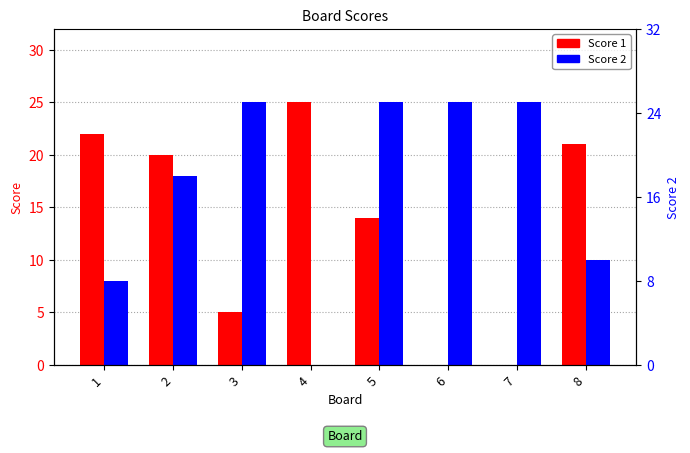

True or false: Score 1 has a value of 30 at 2.

False